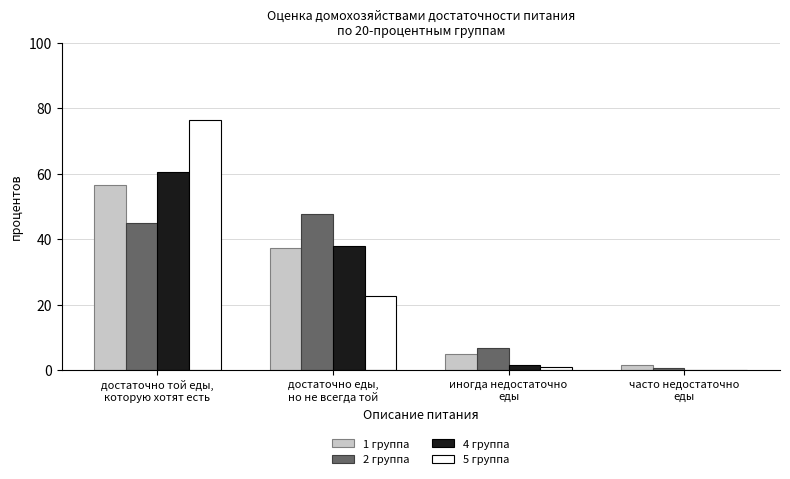

Reading left to right, transcribe all the data shown in this chart.

1 группа: достаточно той еды,
которую хотят есть=56.5	достаточно еды,
но не всегда той=37.3	иногда недостаточно
еды=4.8	часто недостаточно
еды=1.4
2 группа: достаточно той еды,
которую хотят есть=44.8	достаточно еды,
но не всегда той=47.7	иногда недостаточно
еды=6.9	часто недостаточно
еды=0.6
4 группа: достаточно той еды,
которую хотят есть=60.6	достаточно еды,
но не всегда той=37.8	иногда недостаточно
еды=1.6	часто недостаточно
еды=0.0
5 группа: достаточно той еды,
которую хотят есть=76.4	достаточно еды,
но не всегда той=22.6	иногда недостаточно
еды=1.0	часто недостаточно
еды=0.0